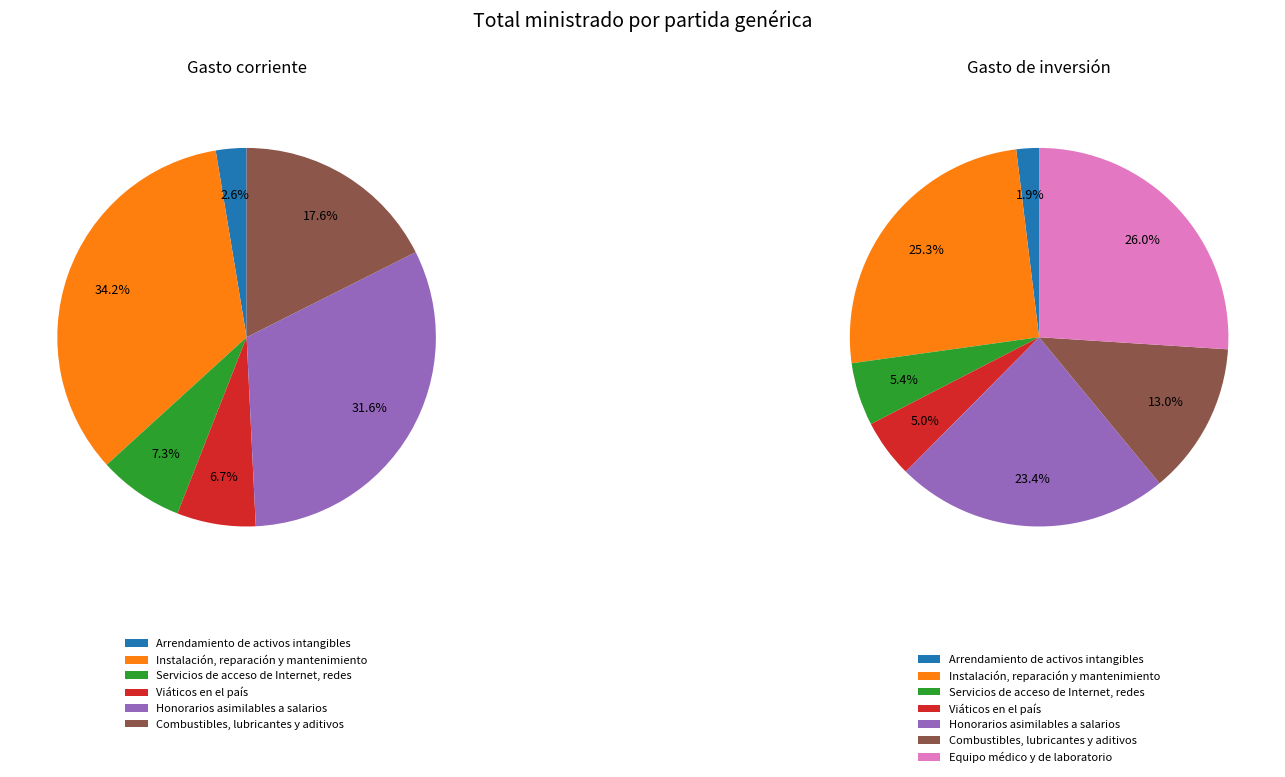

How many segments does this pie chart have?

7